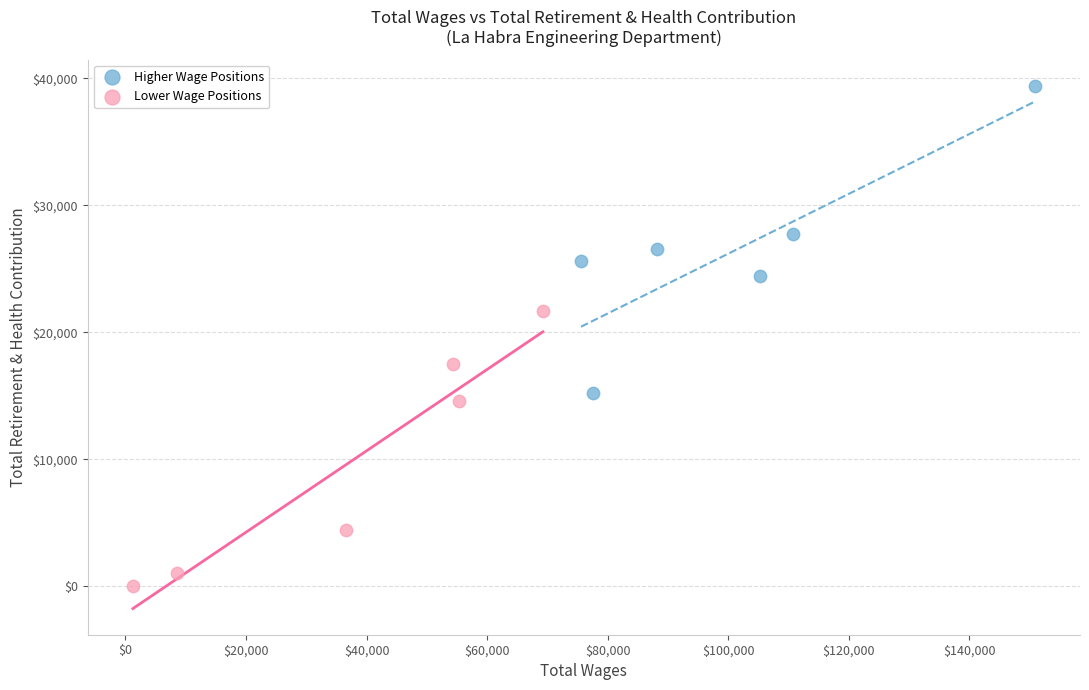

Which series reaches the maximum Y coordinate?

Higher Wage Positions